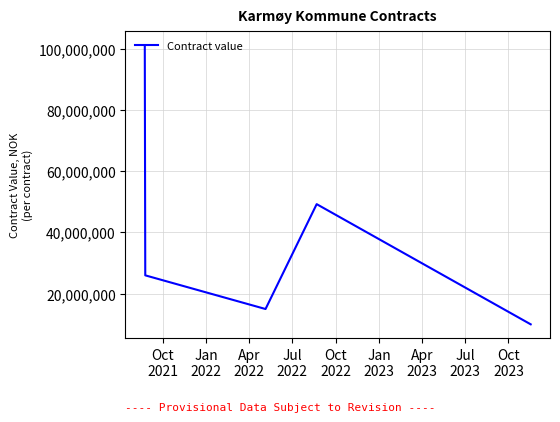

Is this an area chart (filled region under the line)?

No